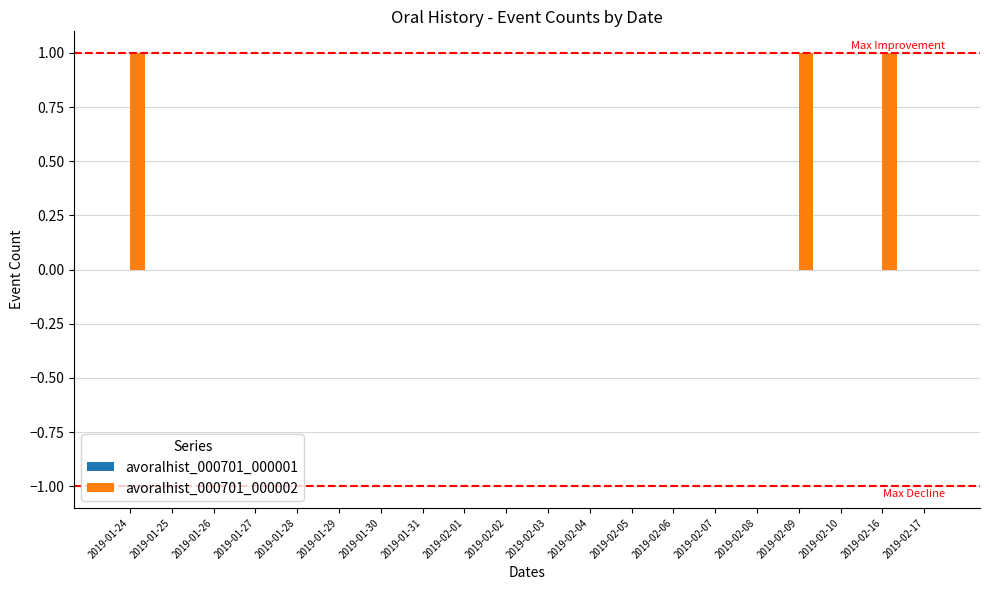

Is it true that the value at 2019-01-30 is 0?

True